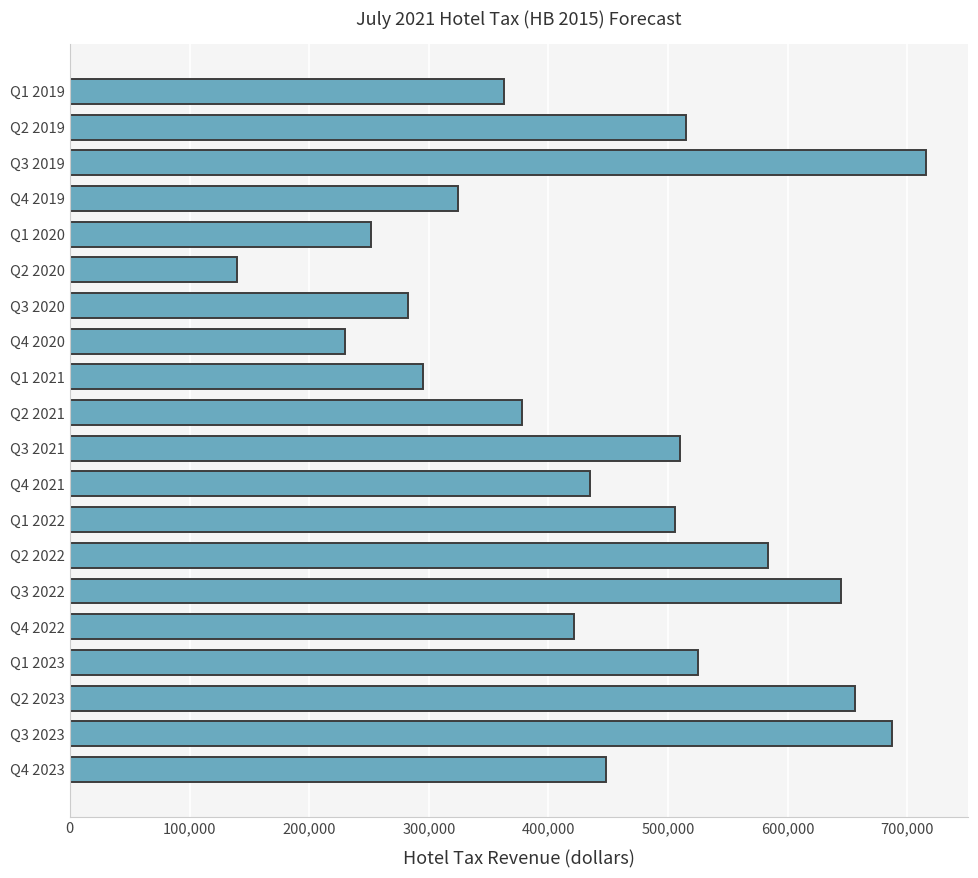

The value at Q4 2023 is 447716.3. True or false?

True